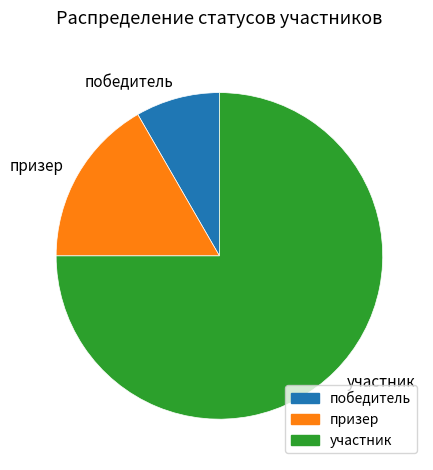

Do победитель and участник together represent more than half of the pie?

Yes